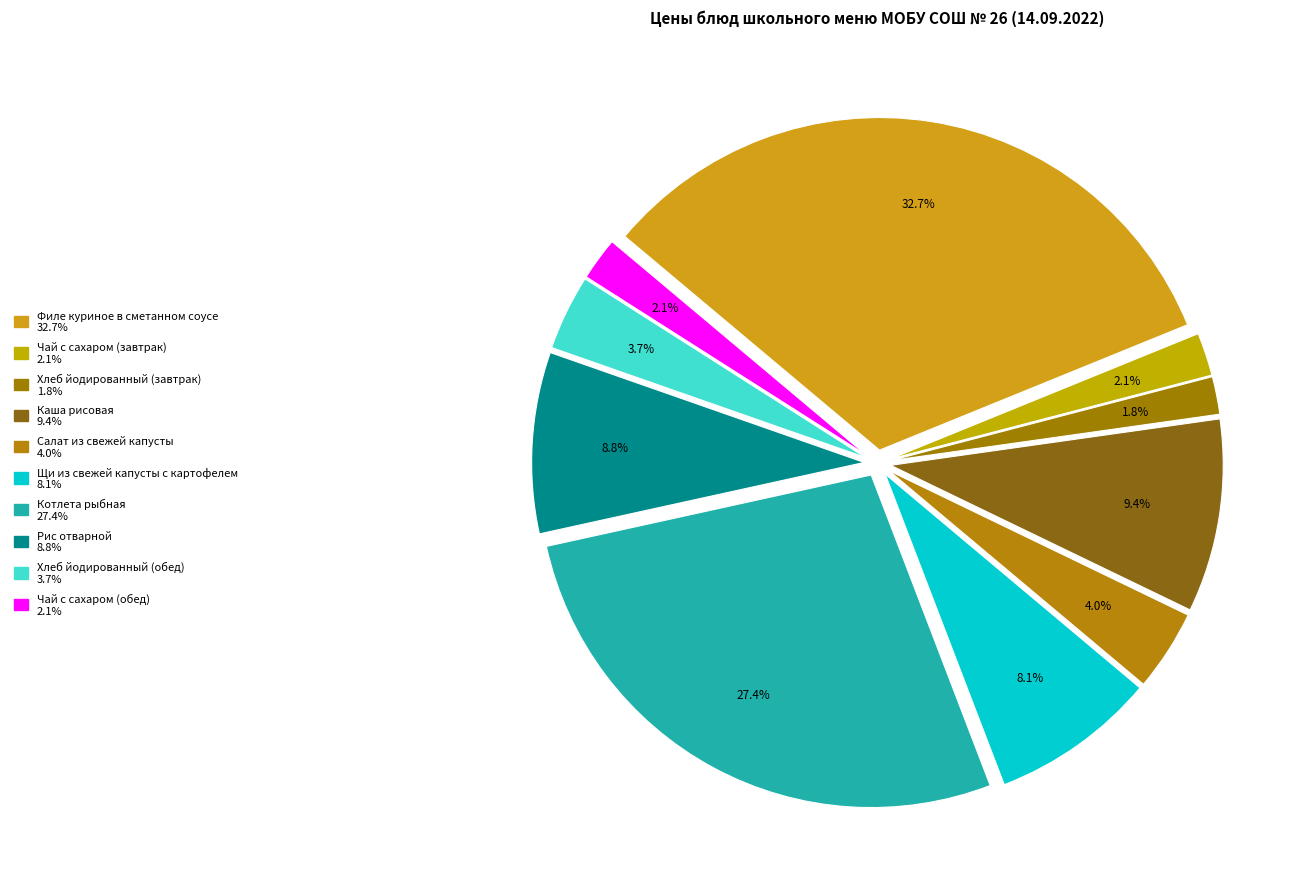

What percentage is the Рис отварной slice, to the nearest percent?

9%